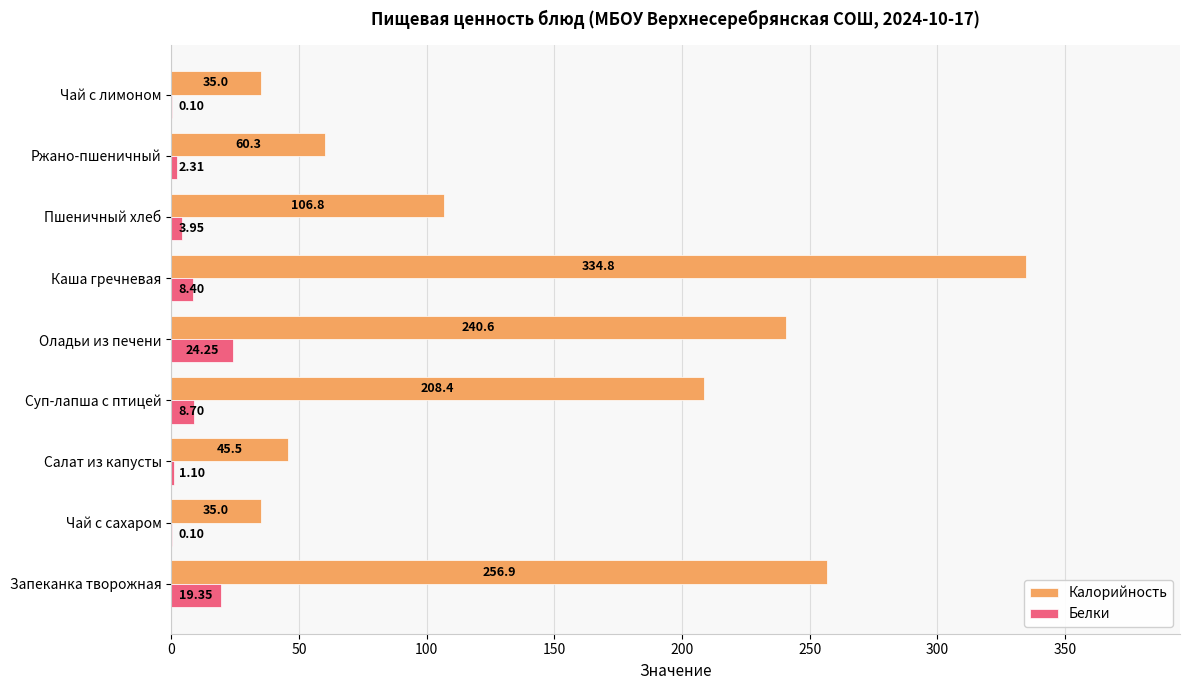

At which label is Калорийность closest to 184?

Суп-лапша с птицей